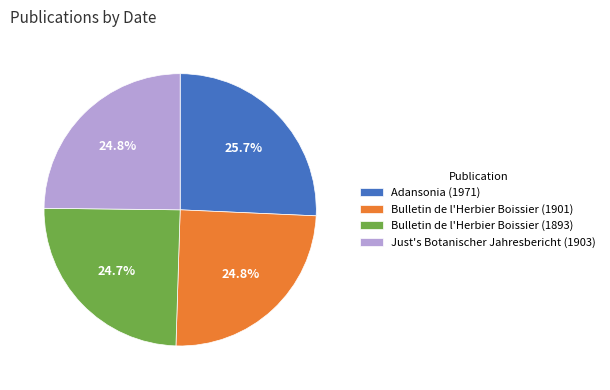

Which slice is the largest?

Adansonia (1971)